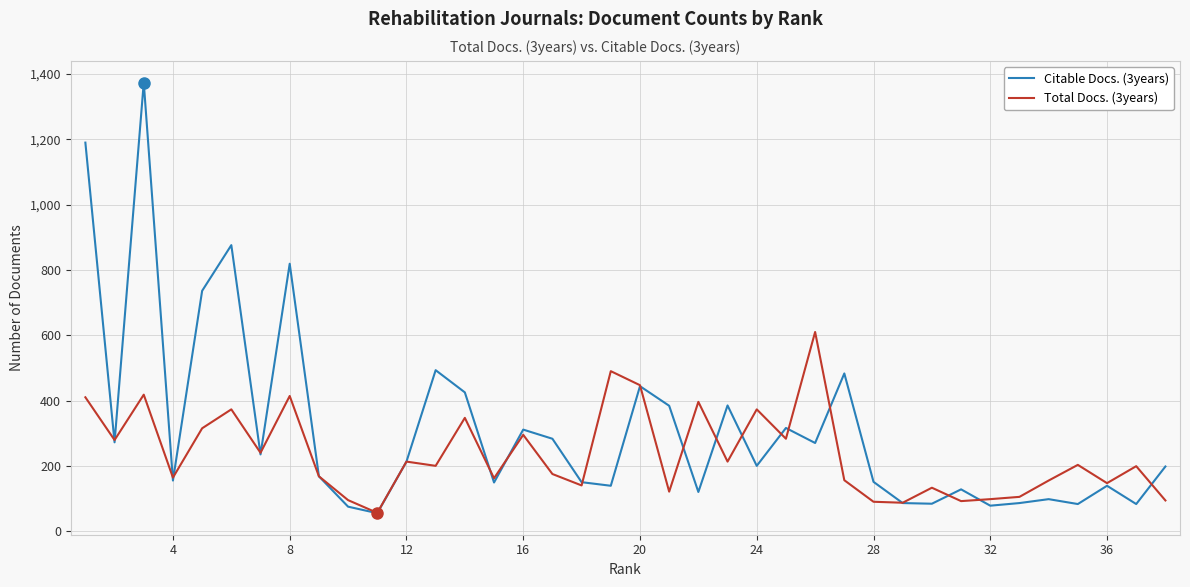

List the series in order of their peak value, lowest first.

Total Docs. (3years), Citable Docs. (3years)